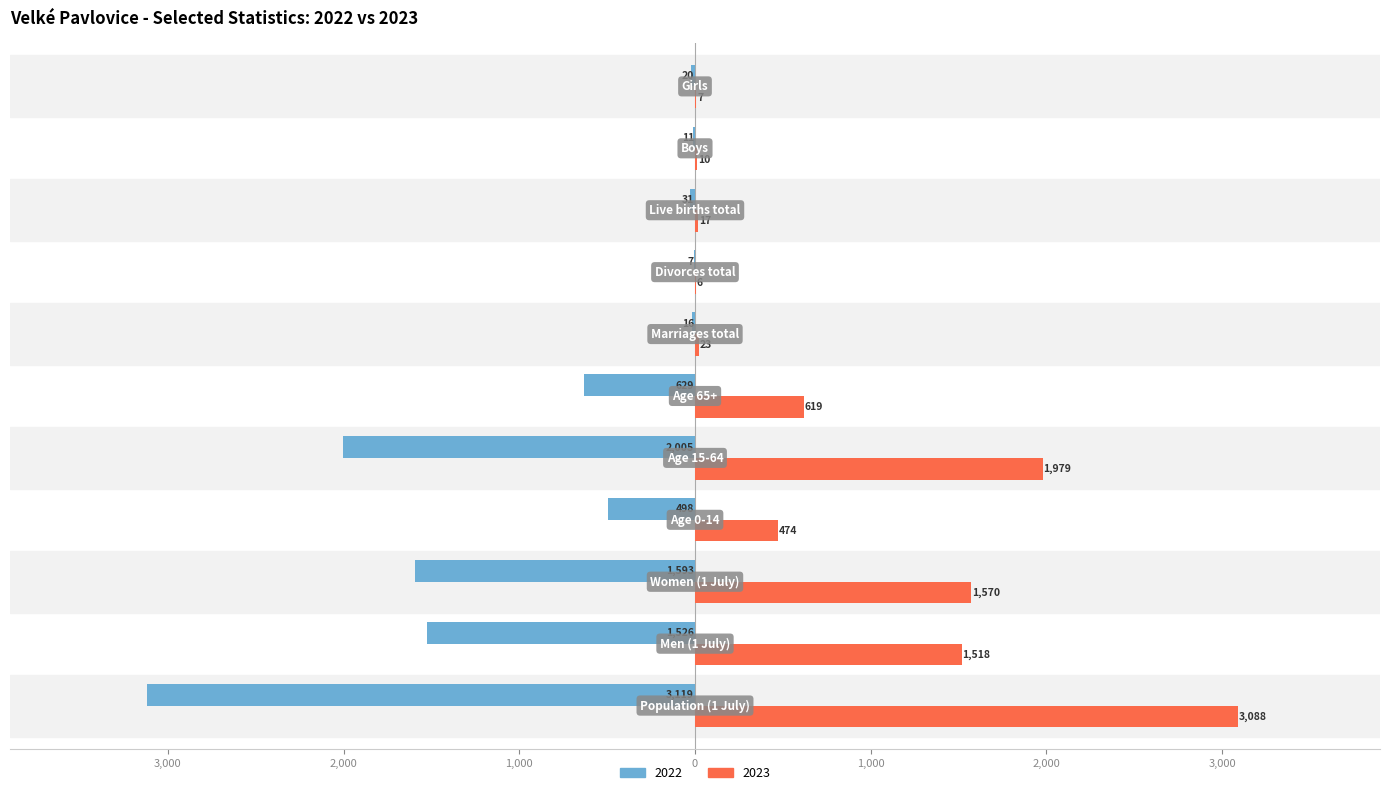

What are all the series names shown in the legend?

2022, 2023